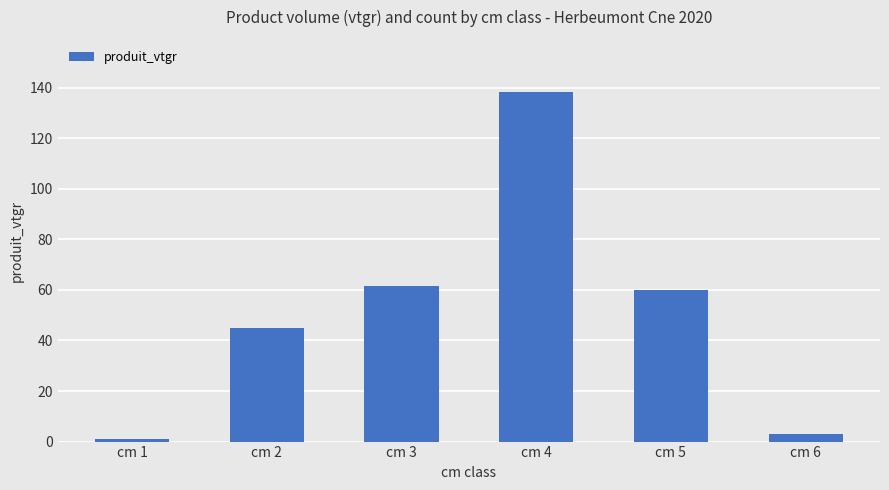

List the labels in order of value, largest first.

cm 4, cm 3, cm 5, cm 2, cm 6, cm 1